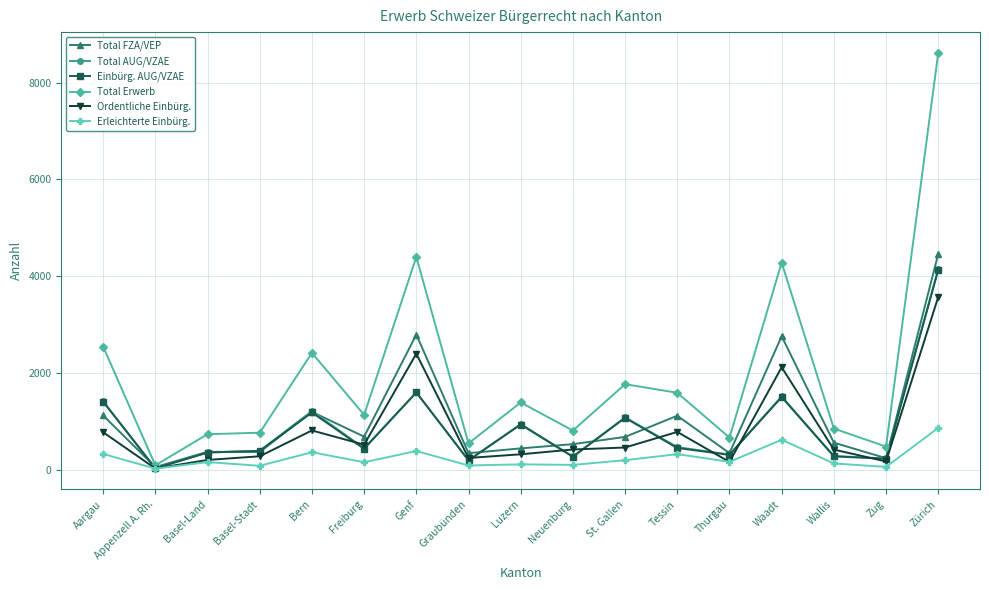

True or false: Ordentliche Einbürg. has a value of 250 at Graubünden.

True